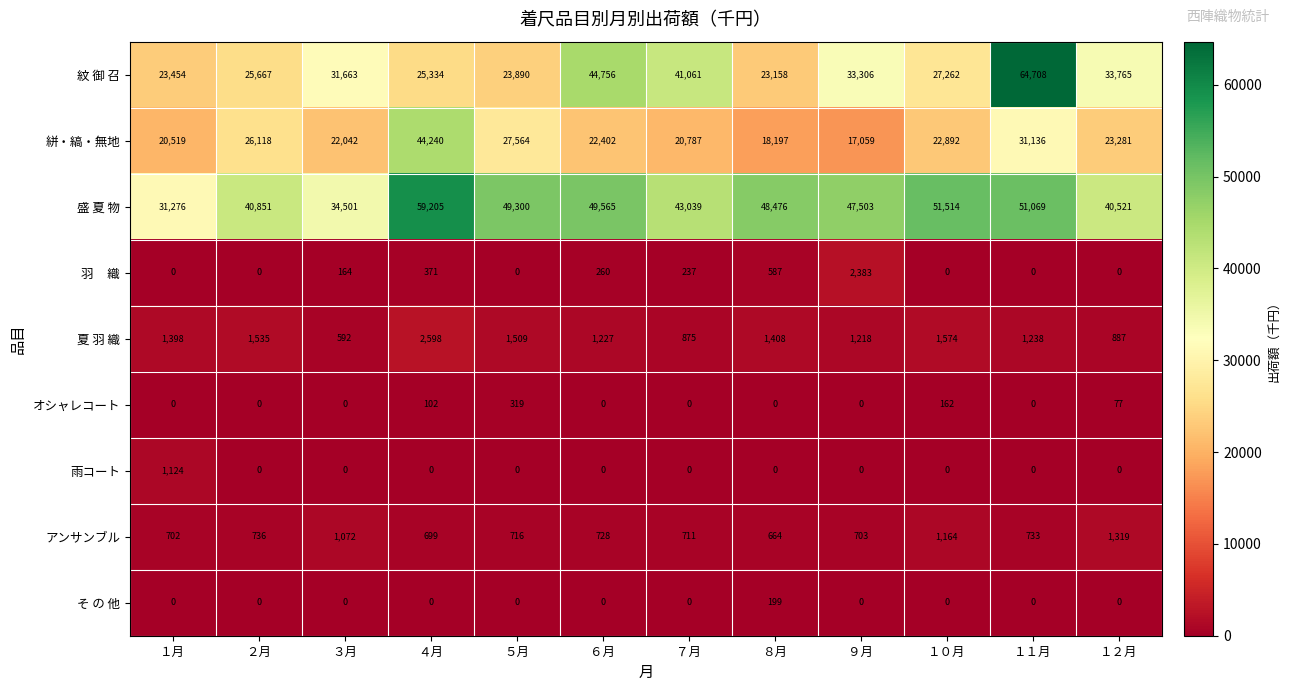

What is the total value across all series at ９月?

102172